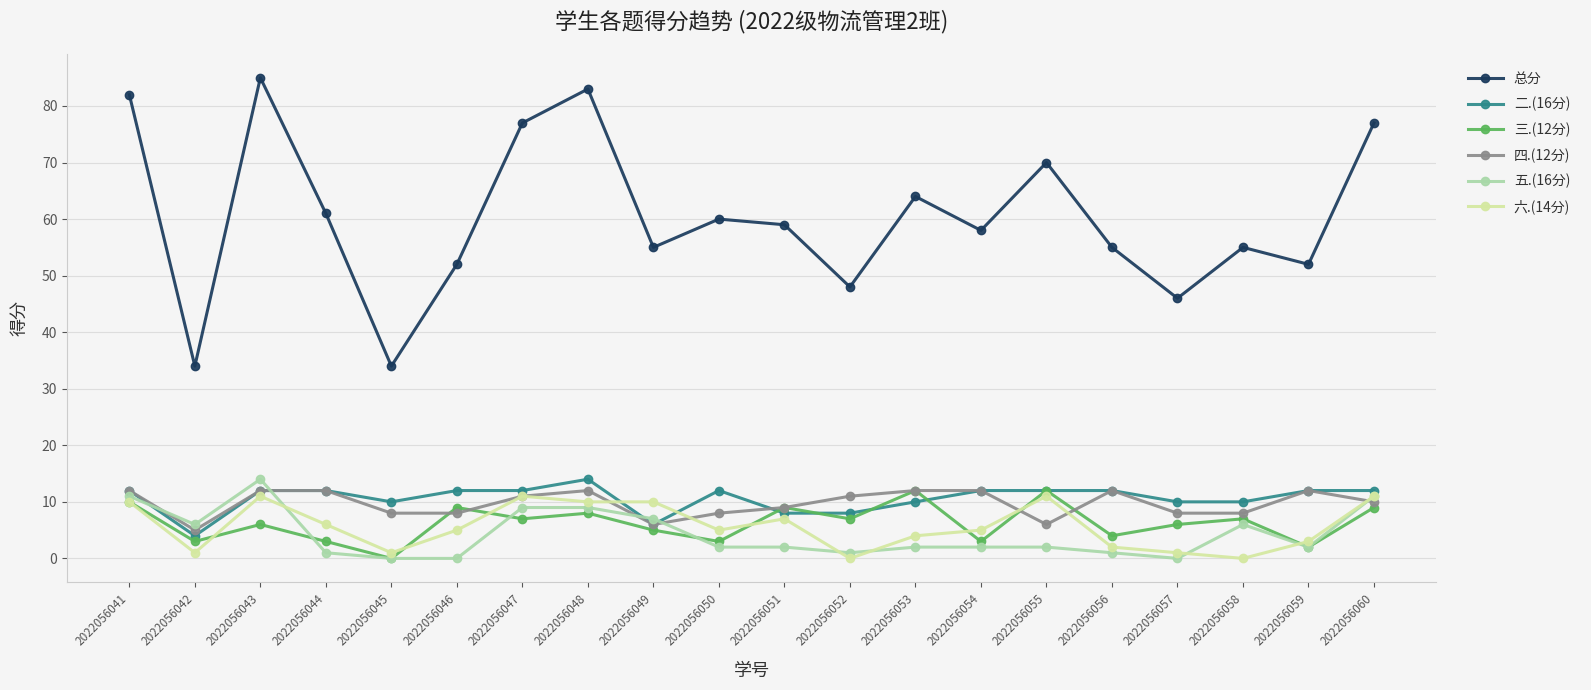

The value of 四.(12分) at 2022056052 is 11. True or false?

True